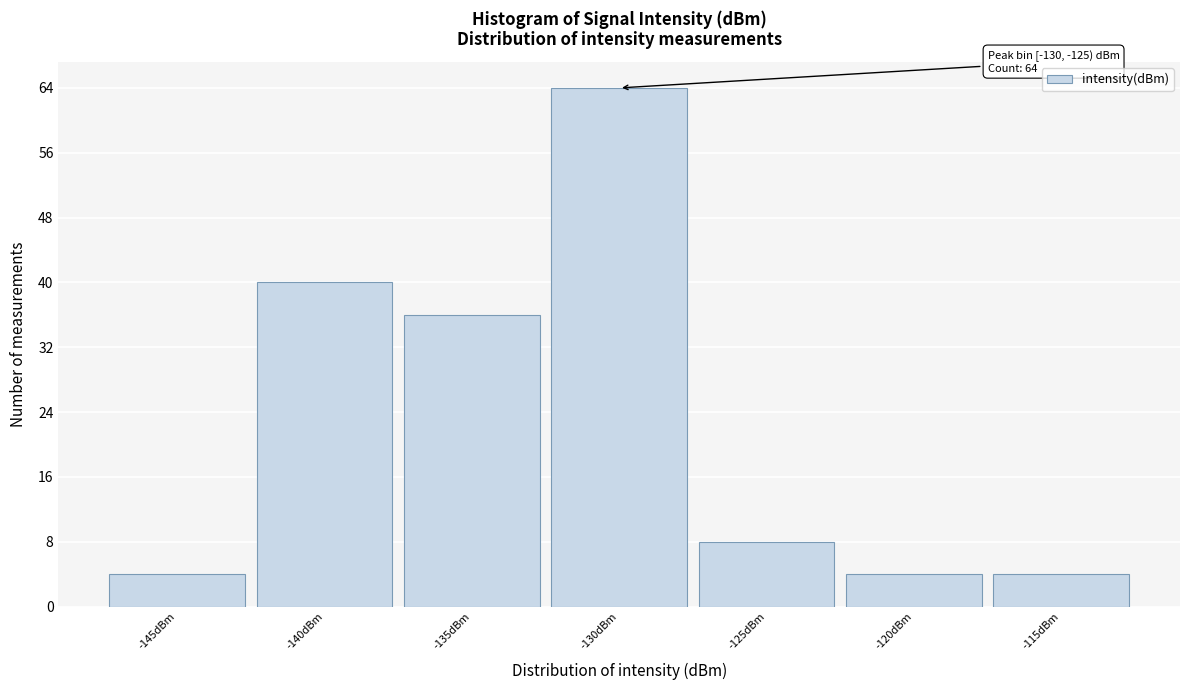

Reading left to right, extract all data points from this chart.

4	40	36	64	8	4	4